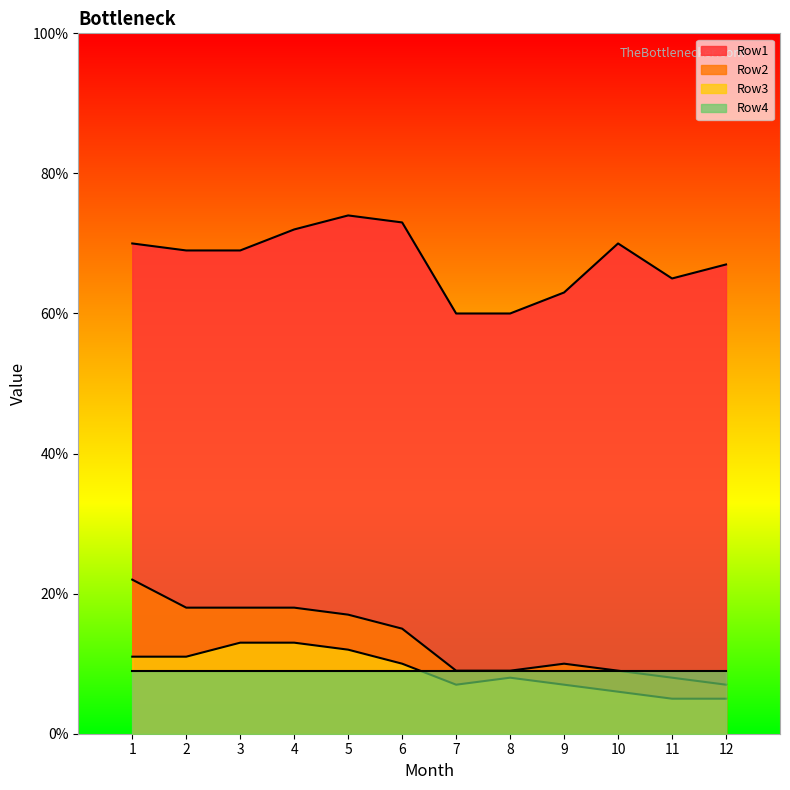

What is the maximum value shown in the chart?

74